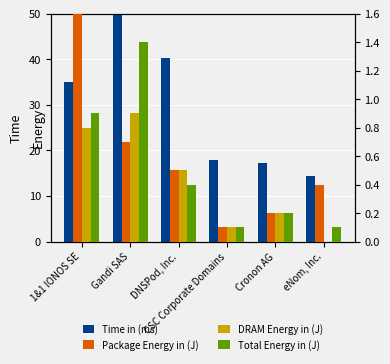

What is the maximum value for Package Energy in (J)?

1.6